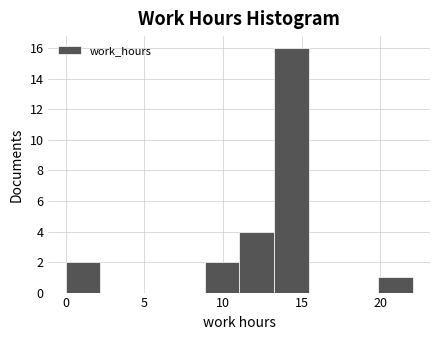

Reading left to right, list every bar in this chart as the range it spans on the x-axis followed by its height. Neither the bar edges nor the heights are printed on the chart, so give them approximately, as read against the axes.

0.0 to 2.0: 2
2.0 to 4.5: 0
4.5 to 6.5: 0
6.5 to 9.0: 0
9.0 to 11.0: 2
11.0 to 13.0: 4
13.0 to 15.5: 16
15.5 to 17.5: 0
17.5 to 20.0: 0
20.0 to 22.0: 1